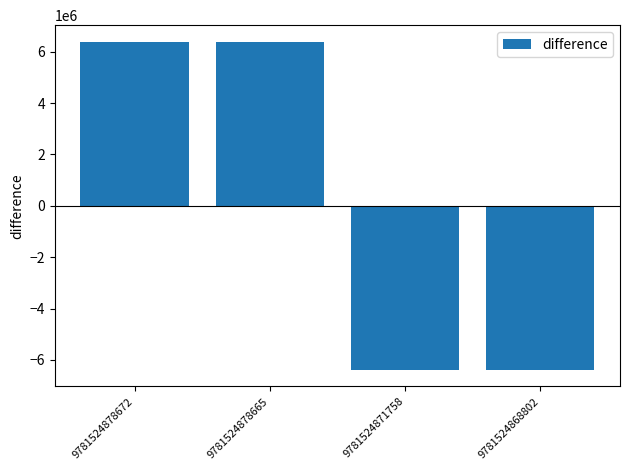

What is the value of the 1st bar from the left?

6395616